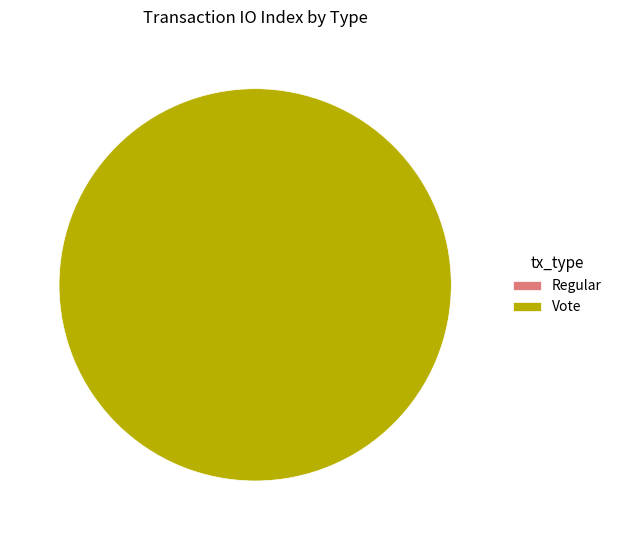

Which slice is the largest?

Vote